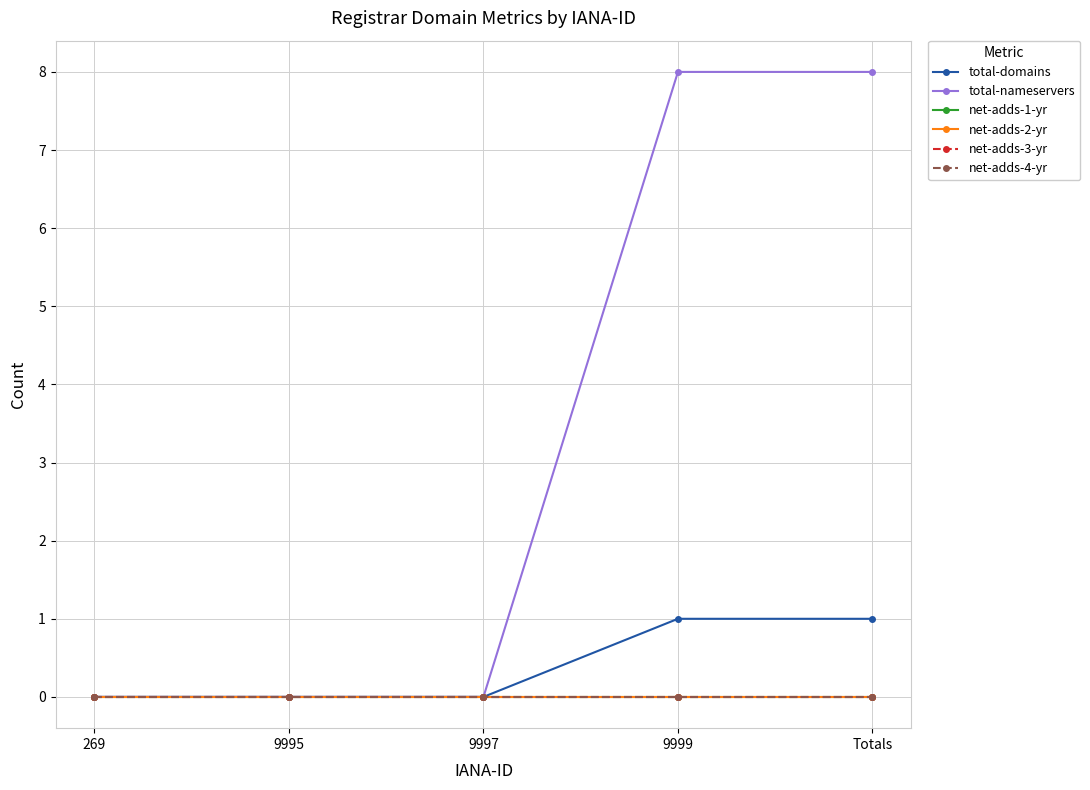

Which has a higher value, 9999 or 269?

9999